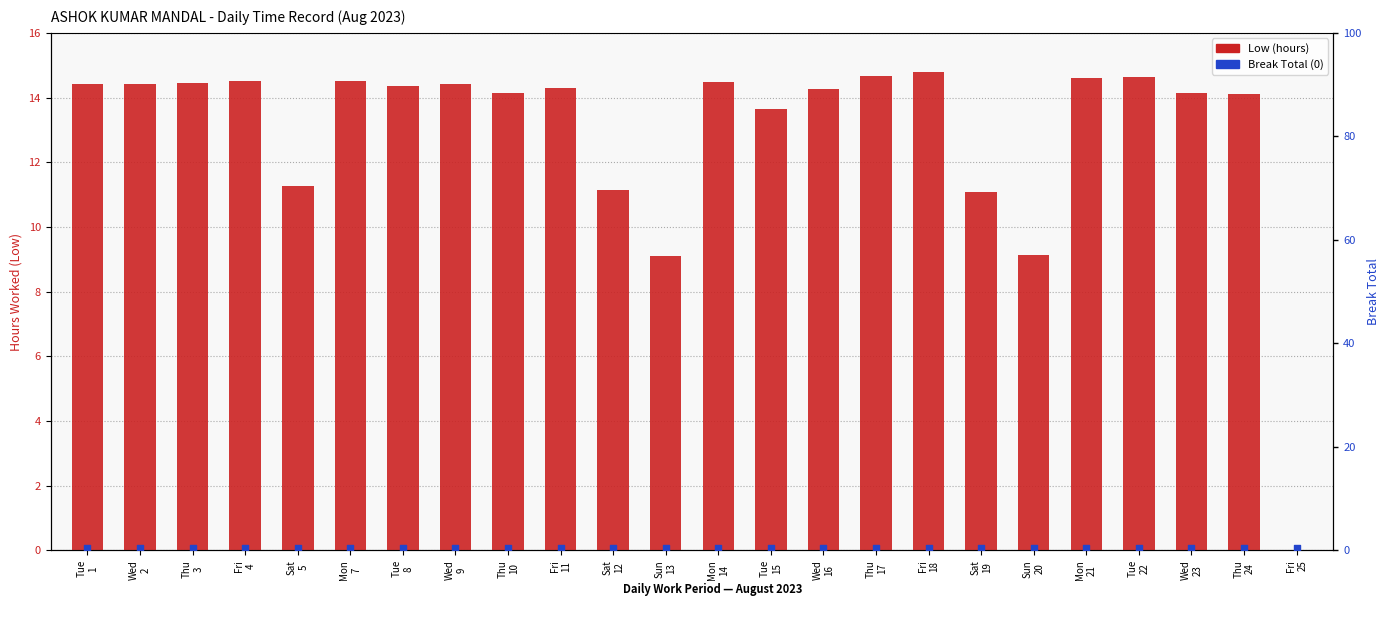

Is the value of Low (hours) at Thu
17 greater than the value of Break Total at Tue
1?

Yes